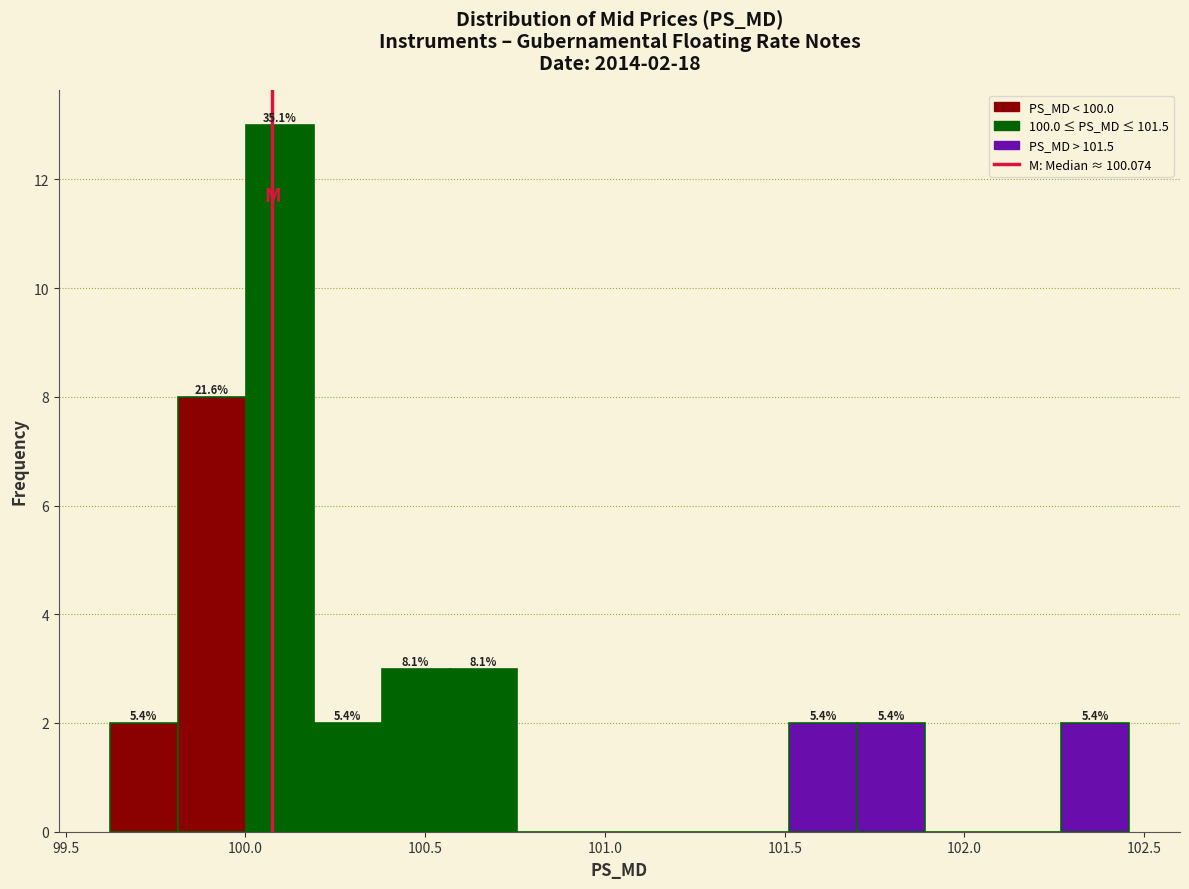

Around what value on the x-axis is the tallest bar? Give the approximate position of its centre, as read against the axis.

100.10